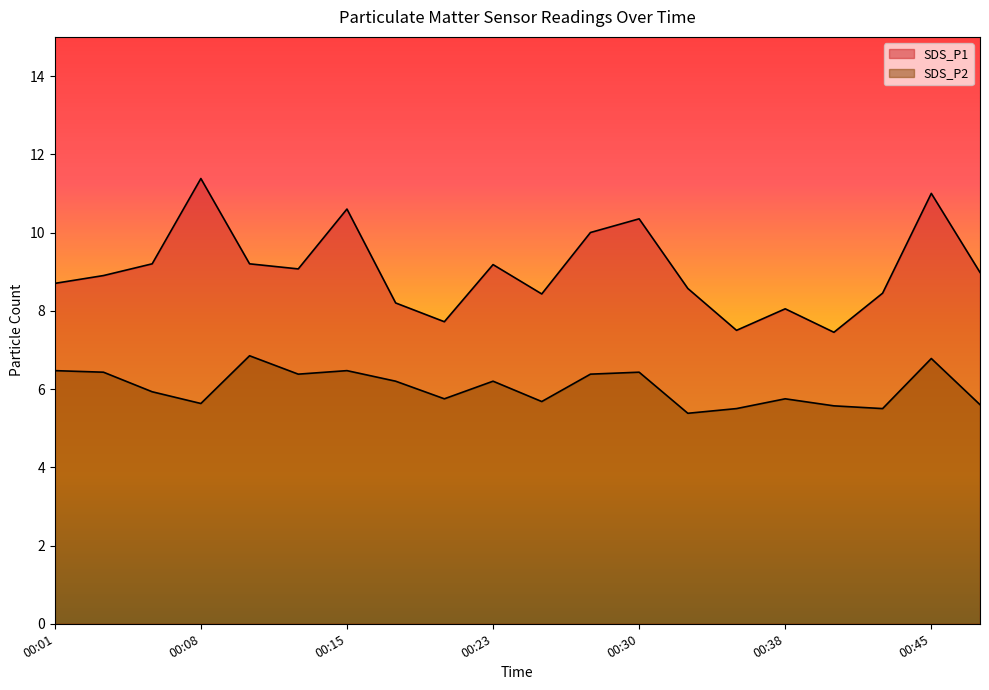

True or false: SDS_P1 and SDS_P2 cross at least once.

False